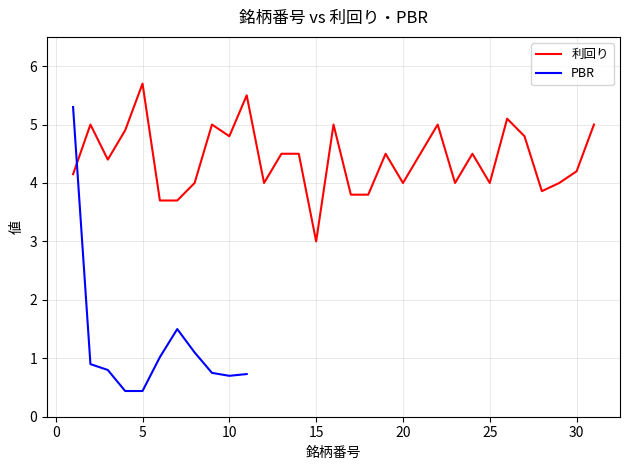

What is the average value?

4.4